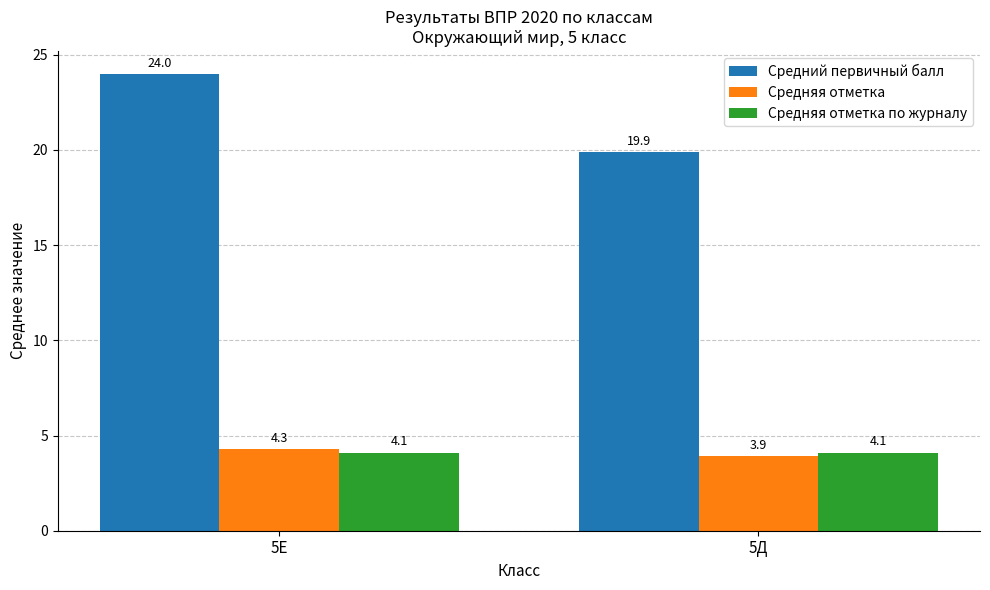

At how many categories does at least one series exceed 22?

1